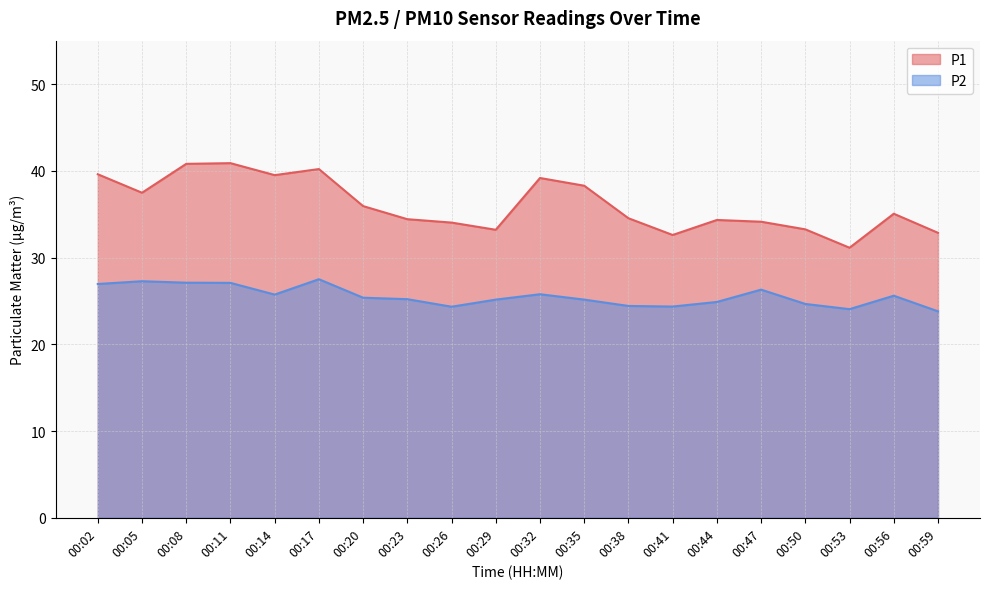

What are all the series names shown in the legend?

P1, P2